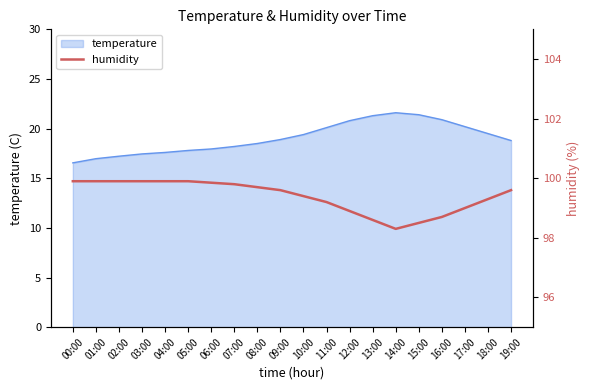

What is the lowest value of the temperature series?

16.6